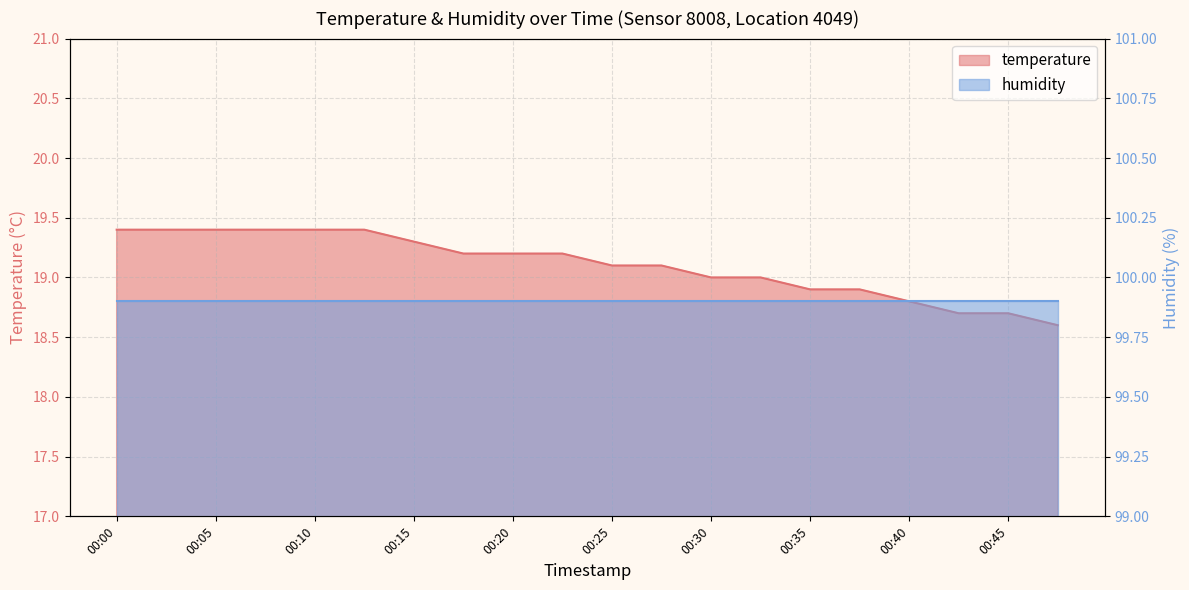

At which label is the value closest to 19?

00:30